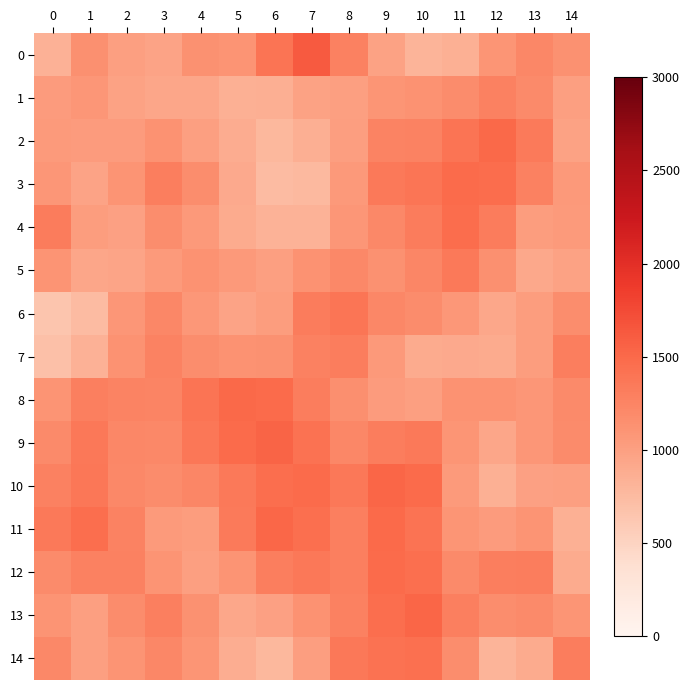

At how many categories does at least one series exceed 866?

15